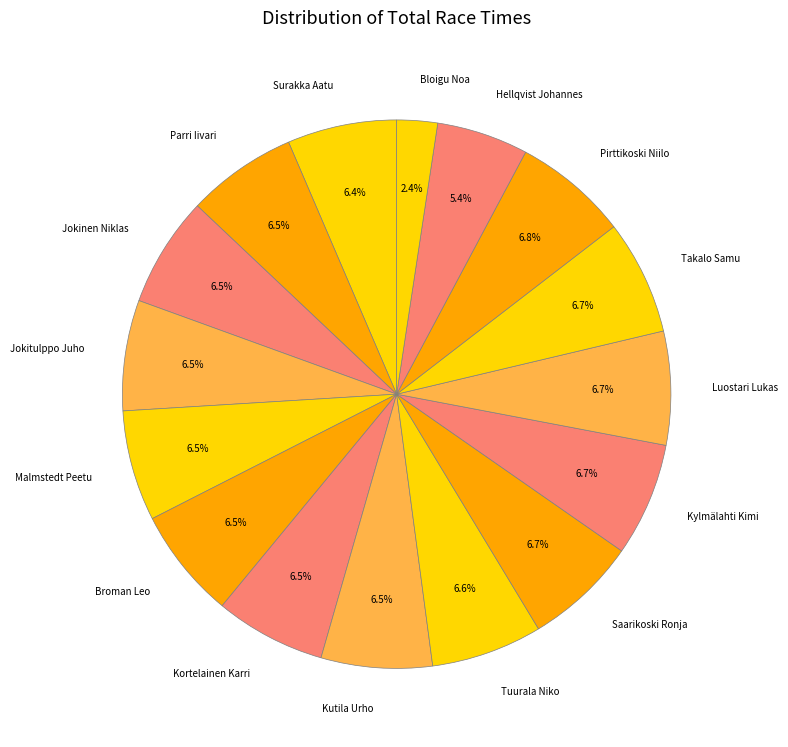

Which category has the smallest portion of the pie?

Bloigu Noa